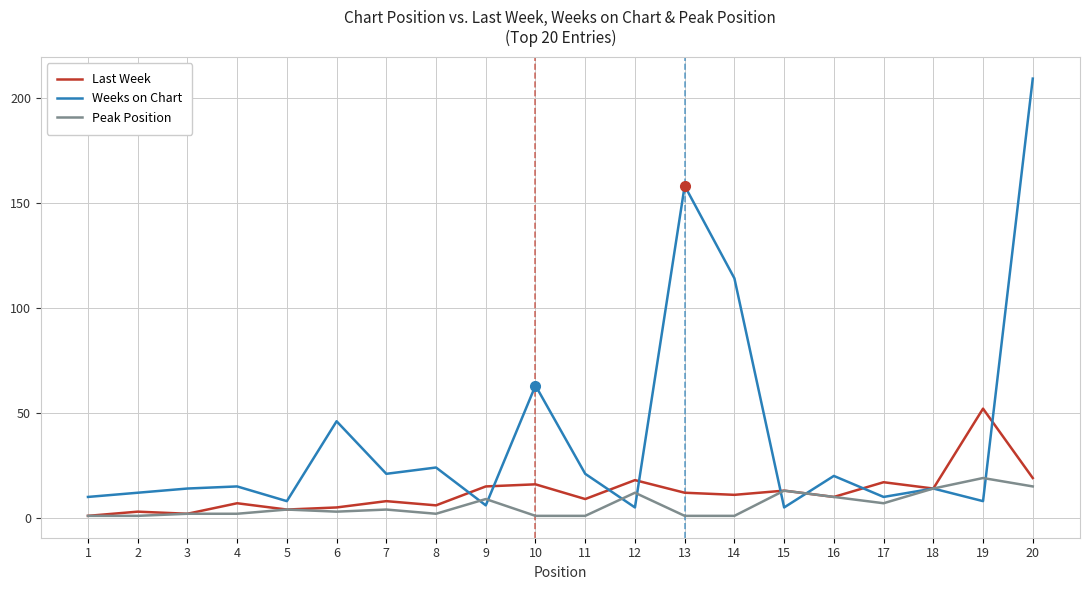

What is the sum of all Weeks on Chart values?

783